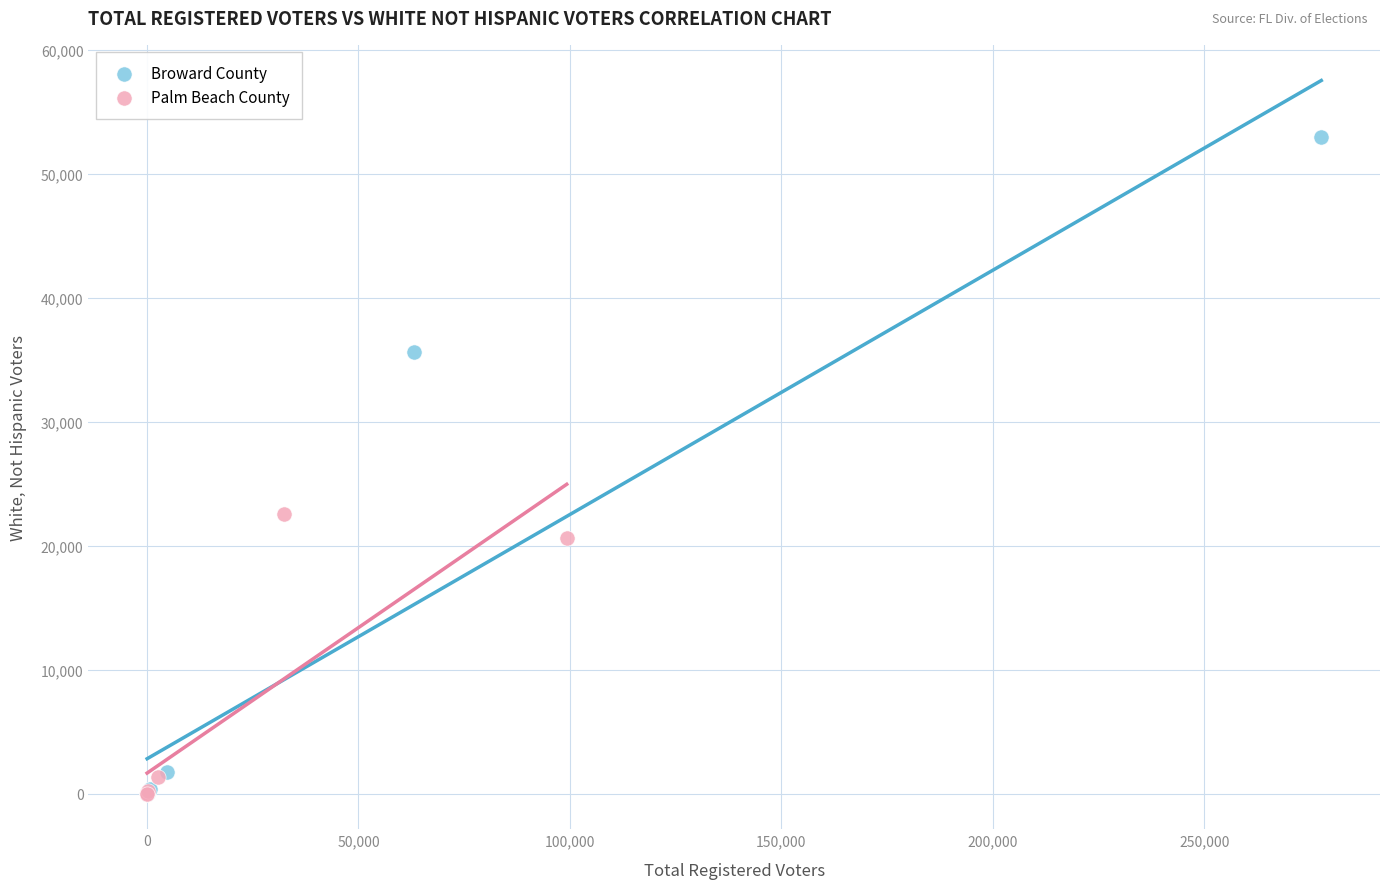

Which series has the widest spread of Y values?

Broward County